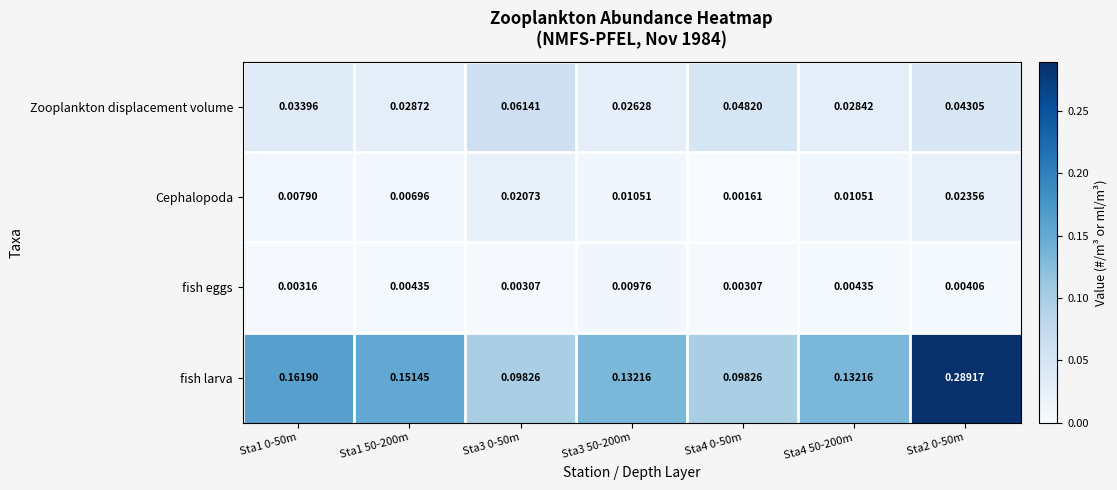

Between Sta3 50-200m and Sta2 0-50m, which series saw the biggest shift?

fish larva